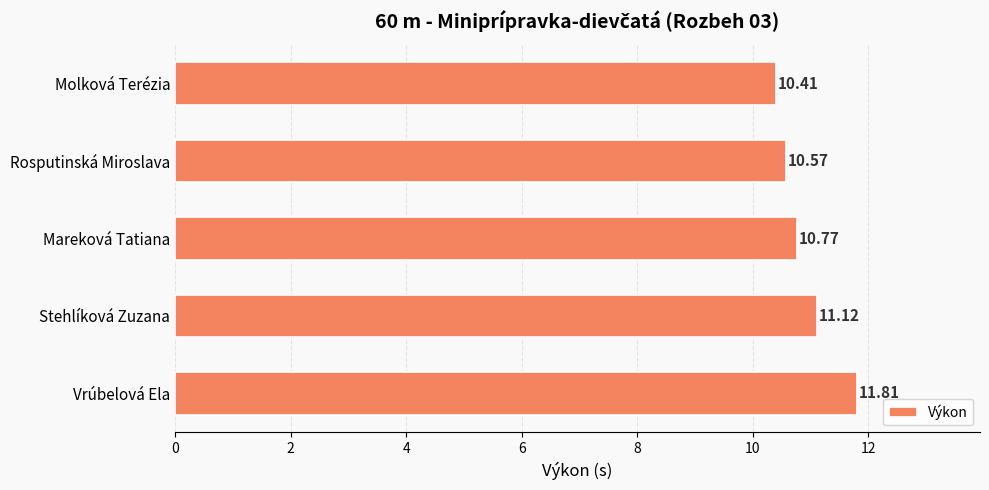

Which label corresponds to the largest value in the chart?

Vrúbelová Ela